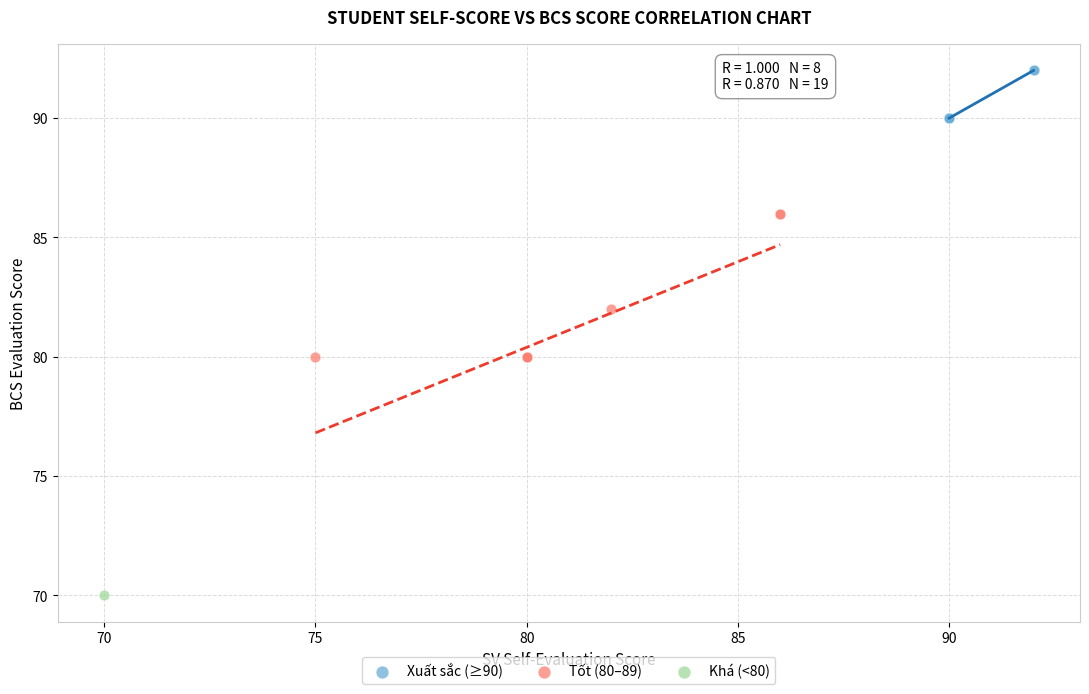

What are all the series names shown in the legend?

Xuất sắc (≥90), Tốt (80–89), Khá (<80)